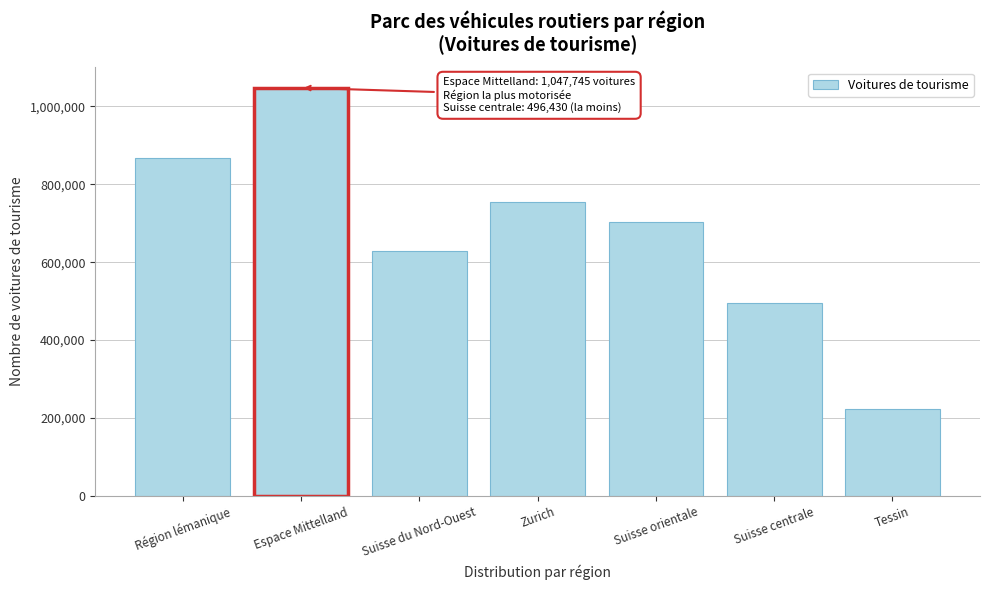

Reading left to right, extract all data points from this chart.

Région lémanique=868669	Espace Mittelland=1047745	Suisse du Nord-Ouest=628974	Zurich=754340	Suisse orientale=702539	Suisse centrale=496430	Tessin=222583